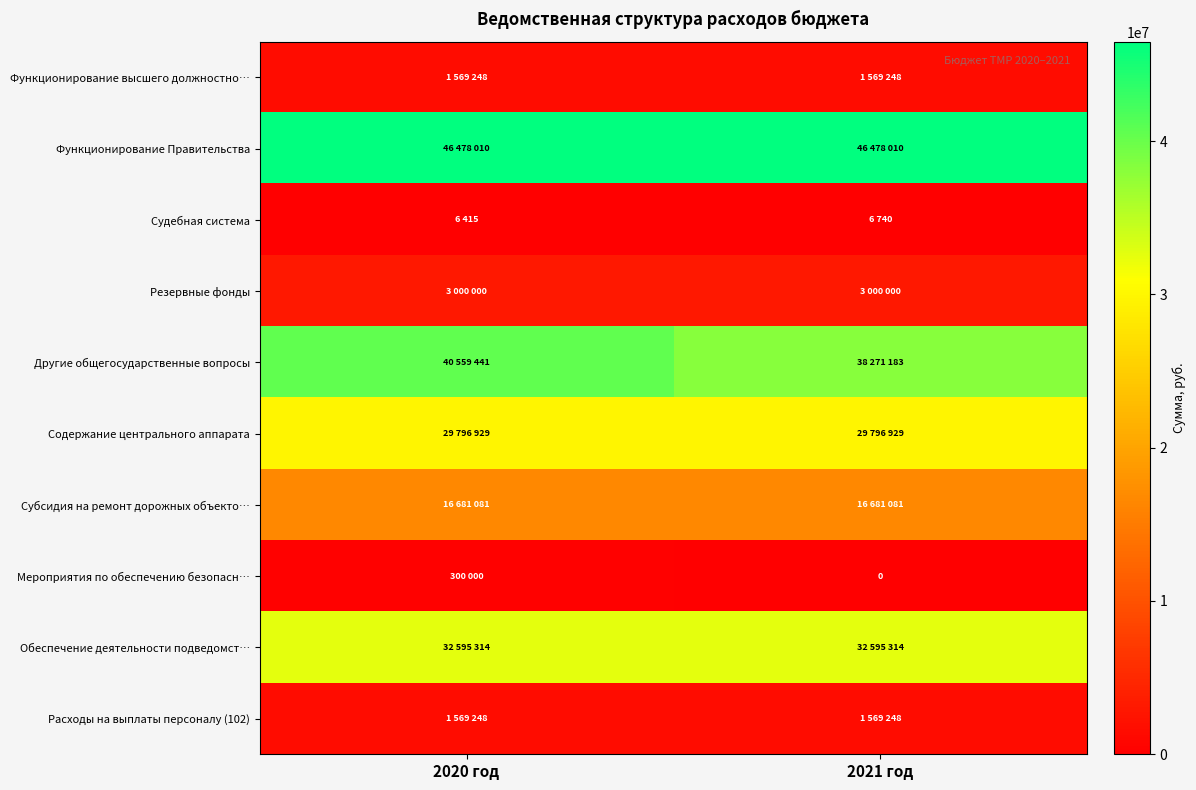

At which category is the sum across all series the highest?

2020 год